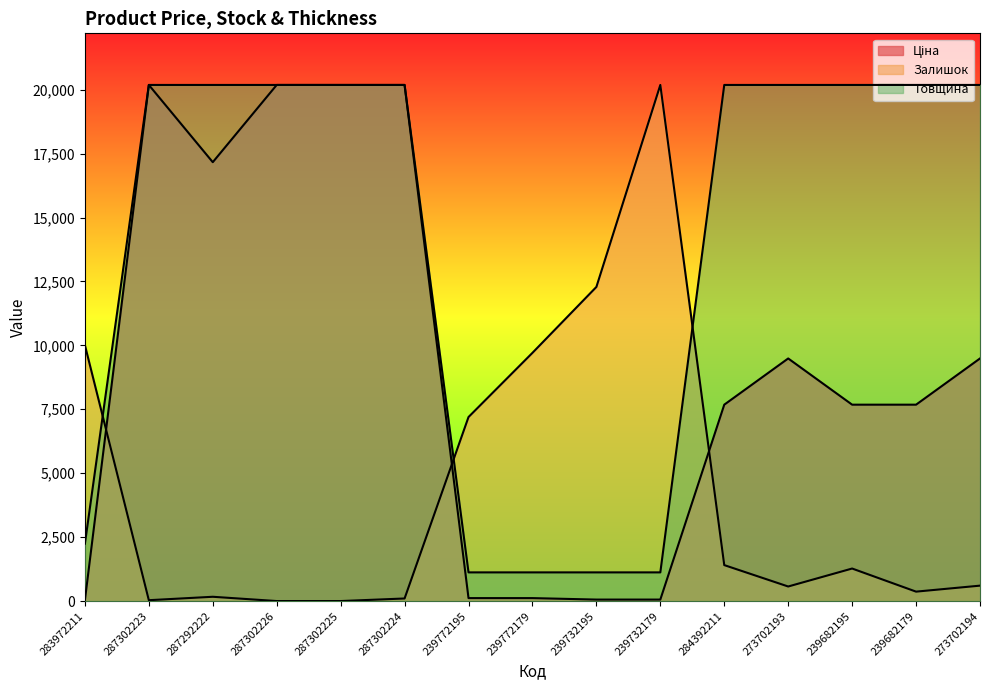

Reading left to right, list all the values displayed in this chart.

Ціна: 283972211=32.0	287302223=20186.0	287292222=17165.0	287302226=20186.0	287302225=20186.0	287302224=20186.0	239772195=115.4	239772179=115.4	239732195=57.7	239732179=57.7	284392211=7680.9	273702193=9488.2	239682195=7680.9	239682179=7680.9	273702194=9488.2
Залишок: 283972211=10009.3	287302223=33.5	287292222=167.4	287302226=0.0	287302225=0.0	287302224=100.4	239772195=7197.3	239772179=9708.0	239732195=12285.7	239732179=20186.0	284392211=1406.0	273702193=569.1	239682195=1272.1	239682179=368.2	273702194=602.6
Товщина: 283972211=2242.9	287302223=20186.0	287292222=20186.0	287302226=20186.0	287302225=20186.0	287302224=20186.0	239772195=1121.4	239772179=1121.4	239732195=1121.4	239732179=1121.4	284392211=20186.0	273702193=20186.0	239682195=20186.0	239682179=20186.0	273702194=20186.0